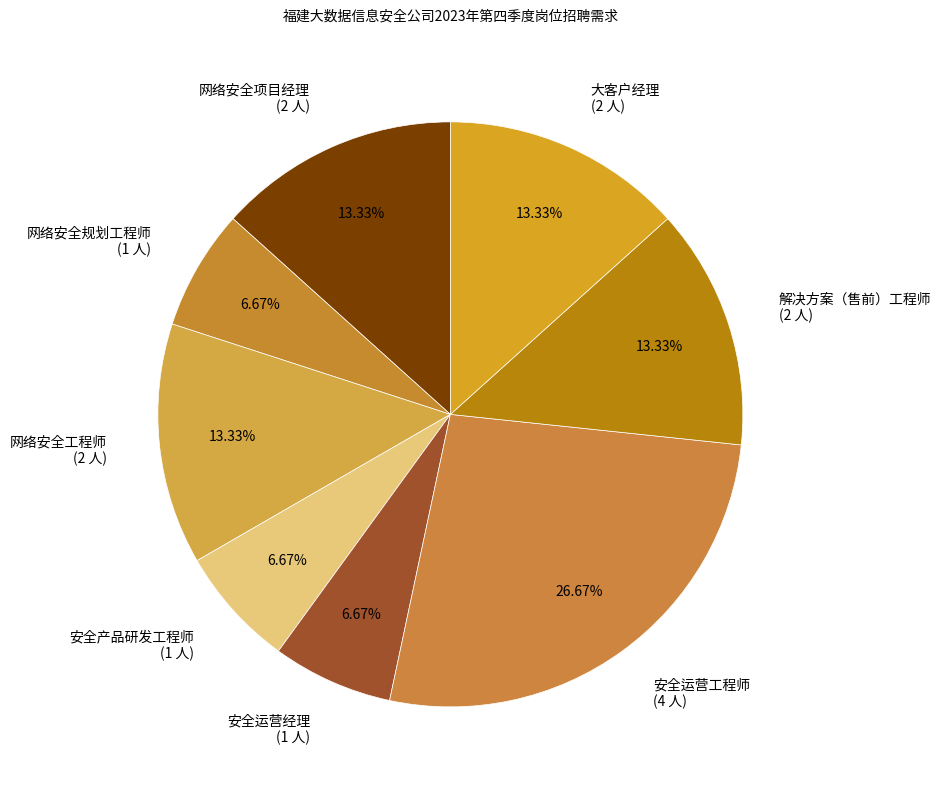

What is the ratio of the value at 网络安全项目经理 to the value at 网络安全规划工程师?

2.0